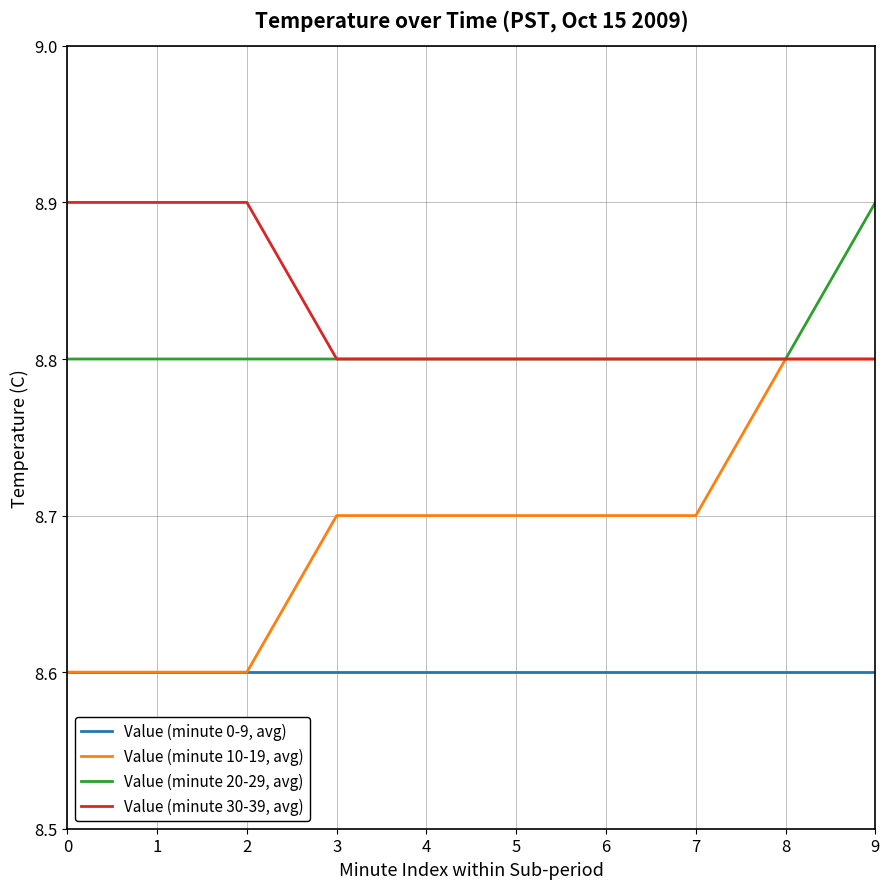

What are all the series names shown in the legend?

Value (minute 0-9, avg), Value (minute 10-19, avg), Value (minute 20-29, avg), Value (minute 30-39, avg)